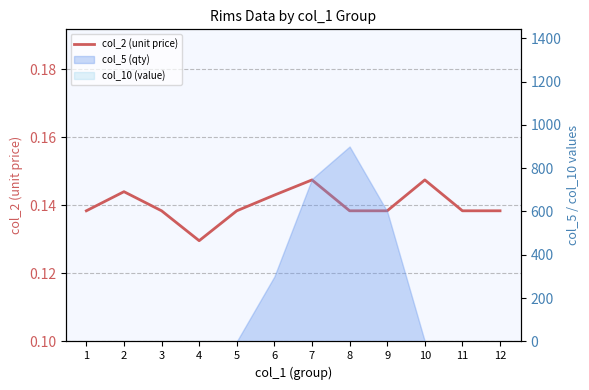

Which category has the lowest value across all series?

4